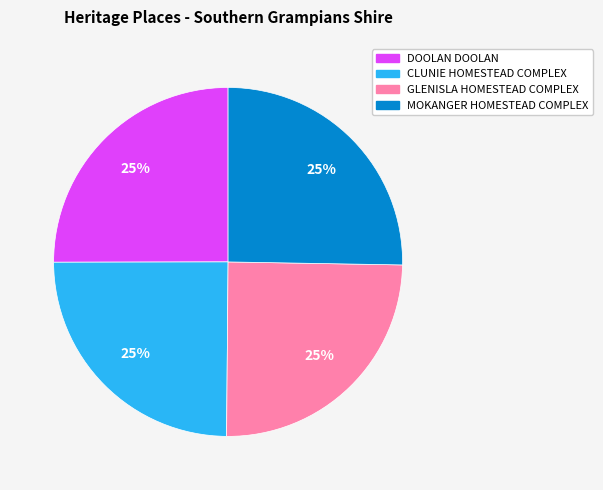

Is it true that DOOLAN DOOLAN is 17% of the pie?

False